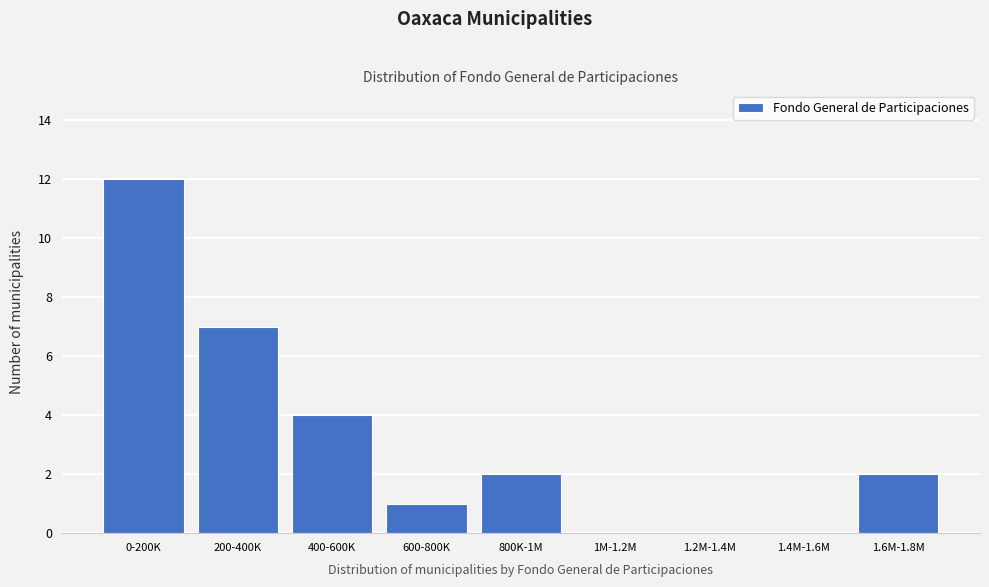

Reading left to right, extract all data points from this chart.

0-200K=12	200-400K=7	400-600K=4	600-800K=1	800K-1M=2	1M-1.2M=0	1.2M-1.4M=0	1.4M-1.6M=0	1.6M-1.8M=2